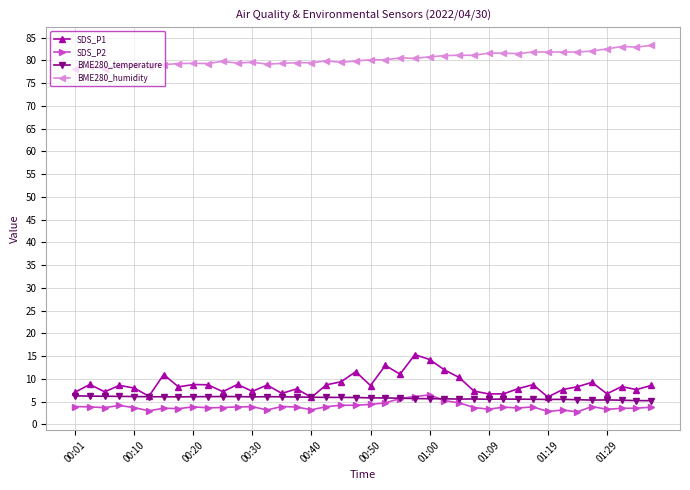

What is the smallest value displayed?

2.8